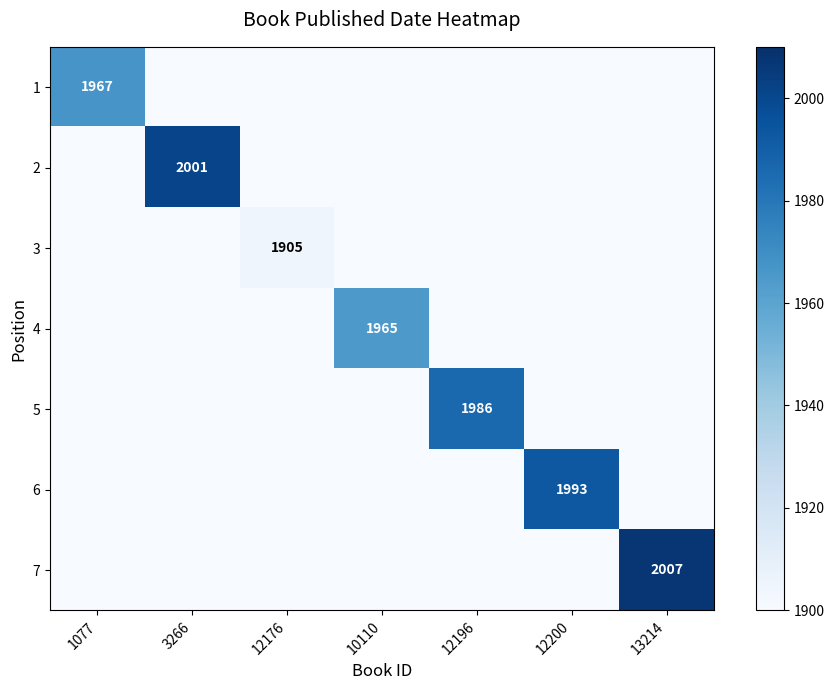

The value of 4 at 10110 is 1965. True or false?

True